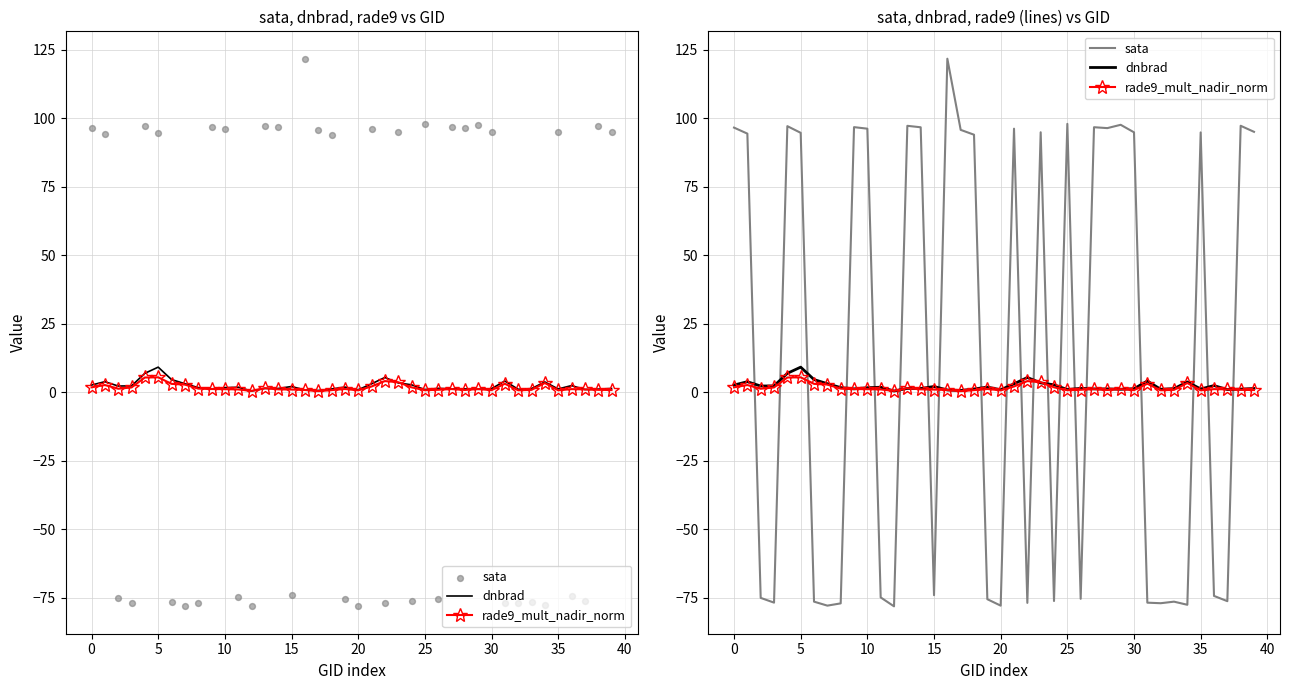

Is the value of rade9_mult_nadir_norm at 14 greater than the value of sata at 36?

Yes